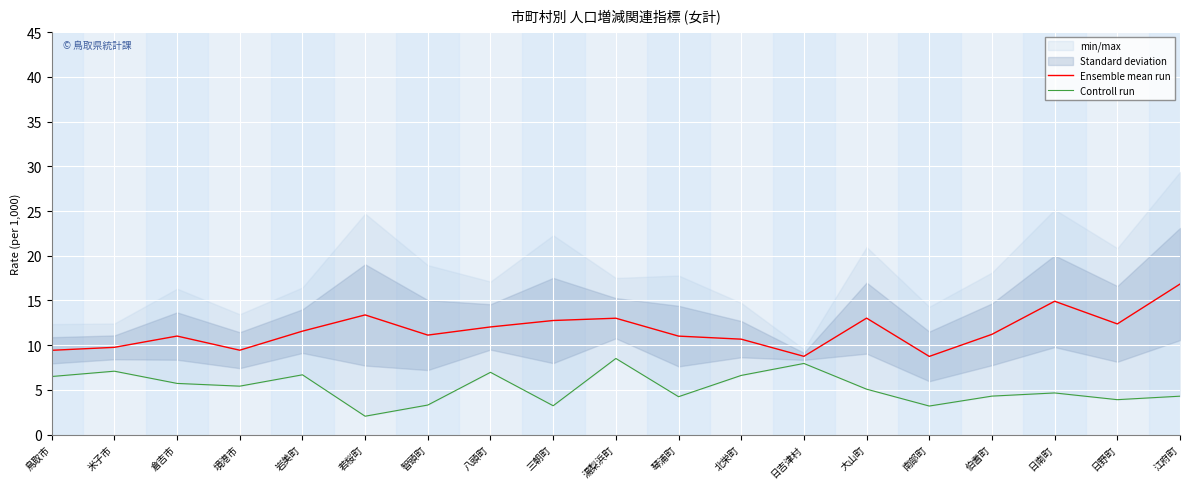

What is the greatest value displayed?

16.8